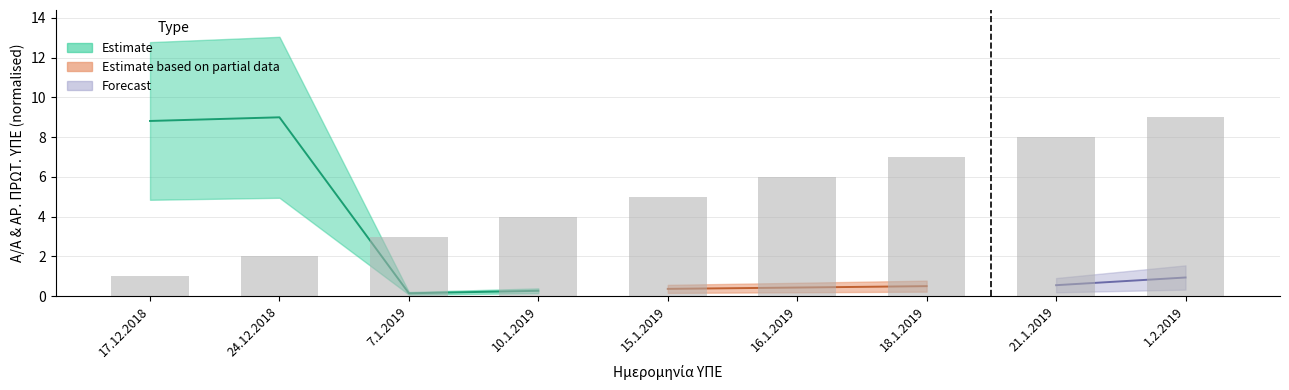

What position from the left is 10.1.2019?

4